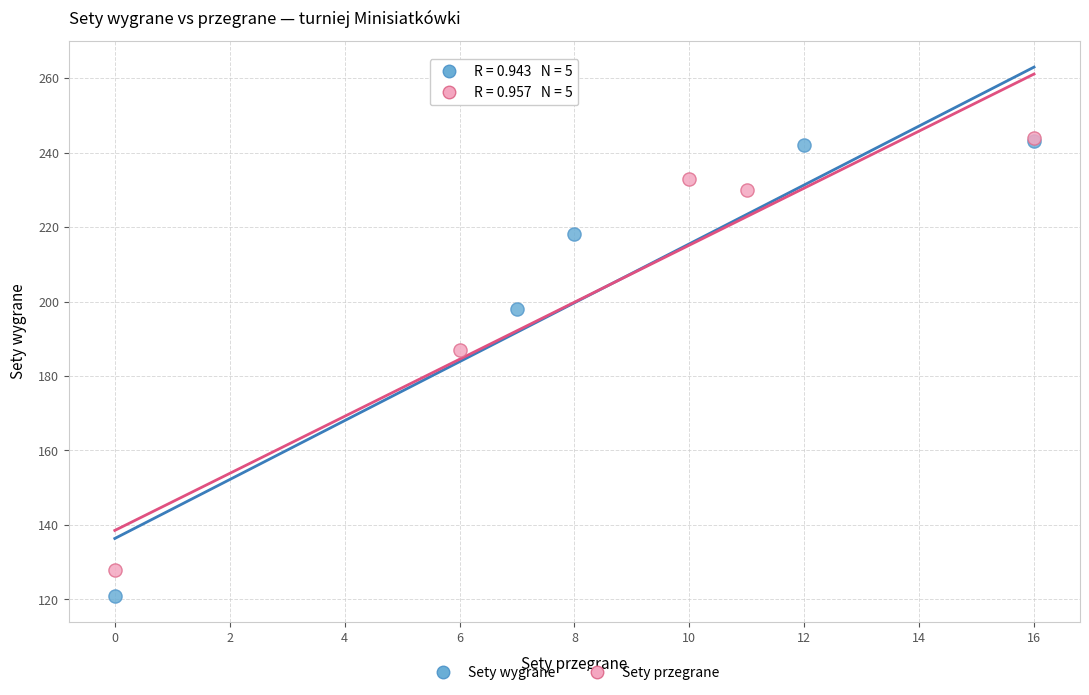

Which series has the widest spread of Y values?

Sety wygrane